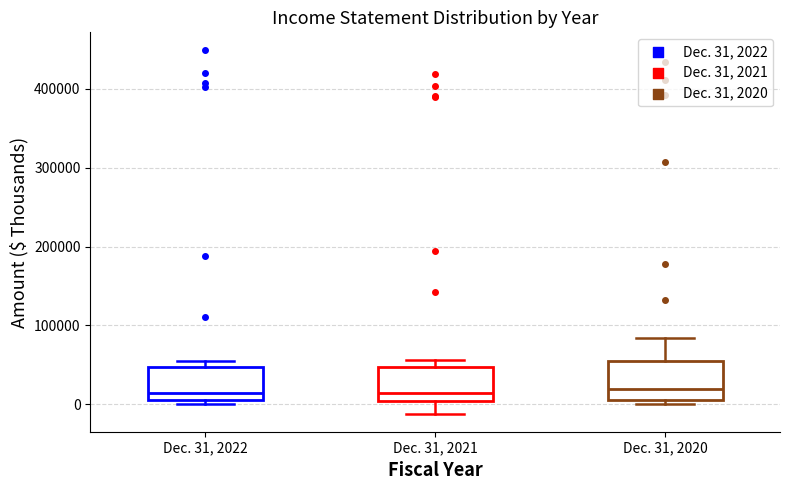

Reading left to right, read every box against the y-axis: the position of its median line, the range the box covers, and the ends of its whiskers. The values are not printed on the chart, so give them approximately, as read against the axis.

Dec. 31, 2022: median 10000, box 0 to 50000, whiskers 0 (just below the box's lower edge) to 60000
Dec. 31, 2021: median 10000, box 0 to 50000, whiskers -10000 to 60000
Dec. 31, 2020: median 20000, box 10000 to 50000, whiskers 0 to 80000